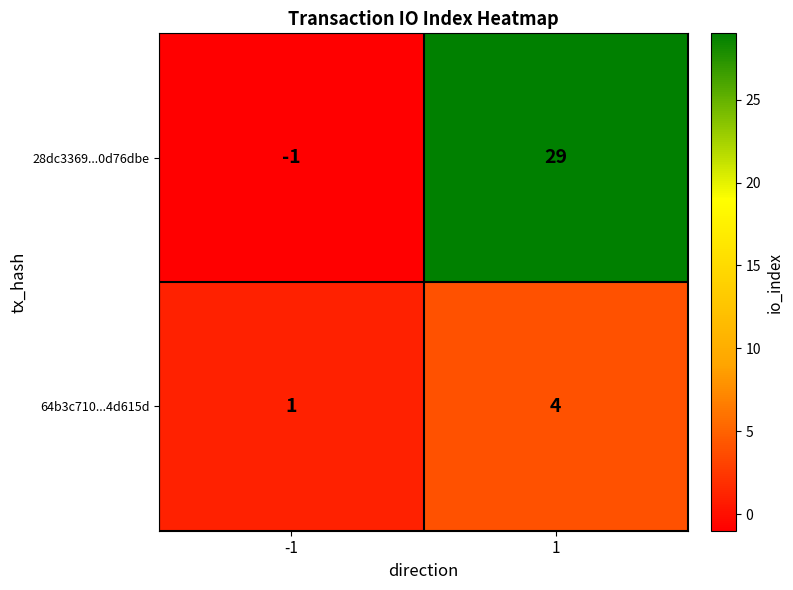

What is the total value across all series at 1?

33